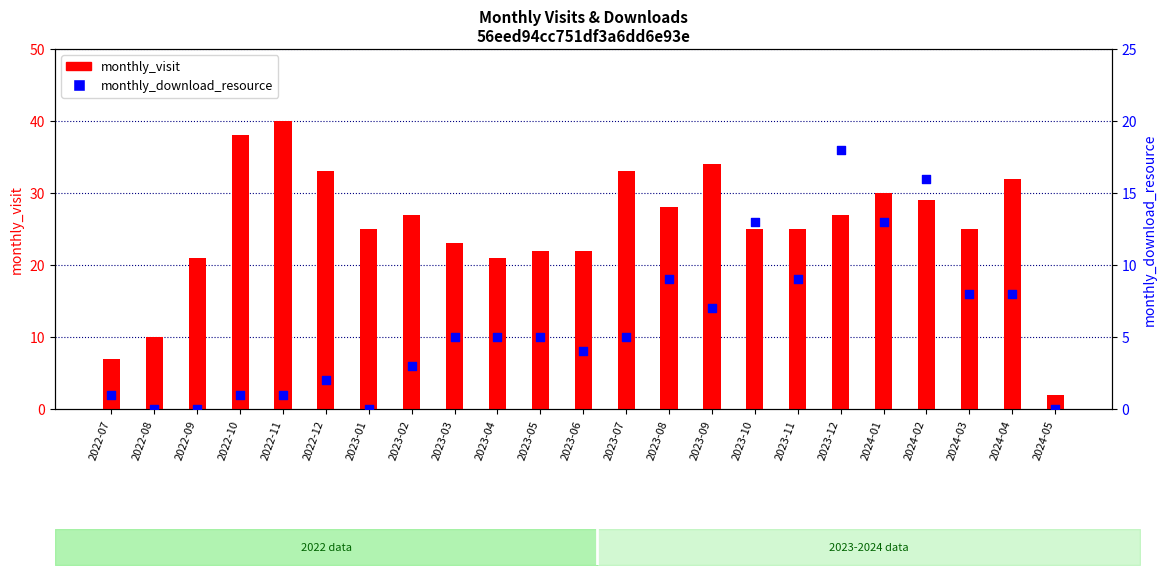

At which category is the sum across all series the highest?

2023-12